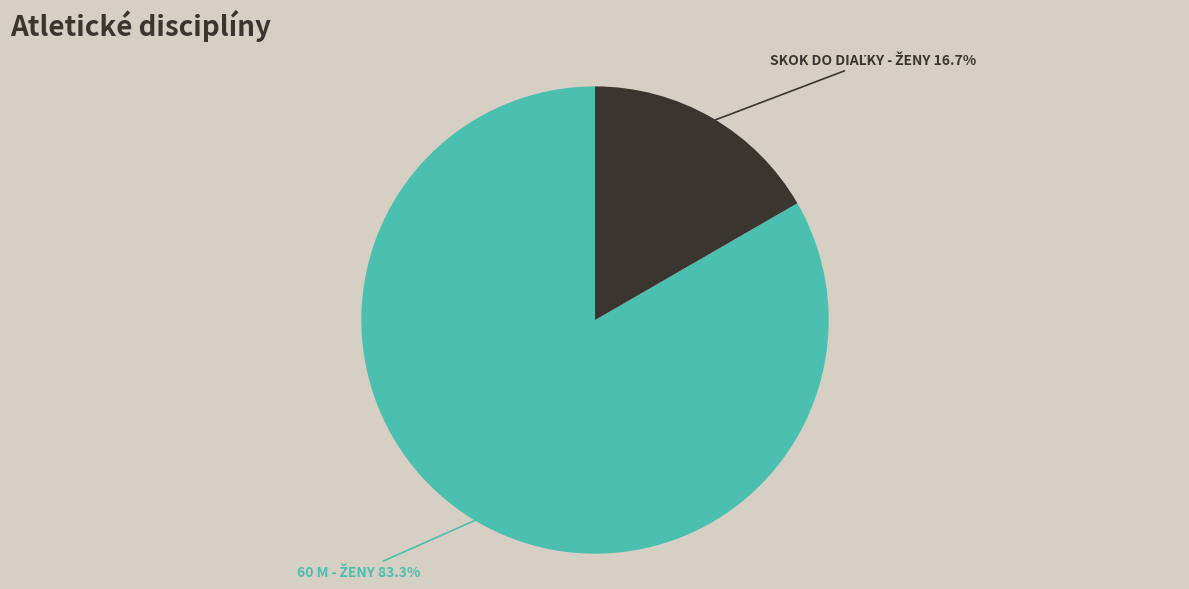

To the nearest percent, what is the difference between the largest and smallest slice percentages?

67%